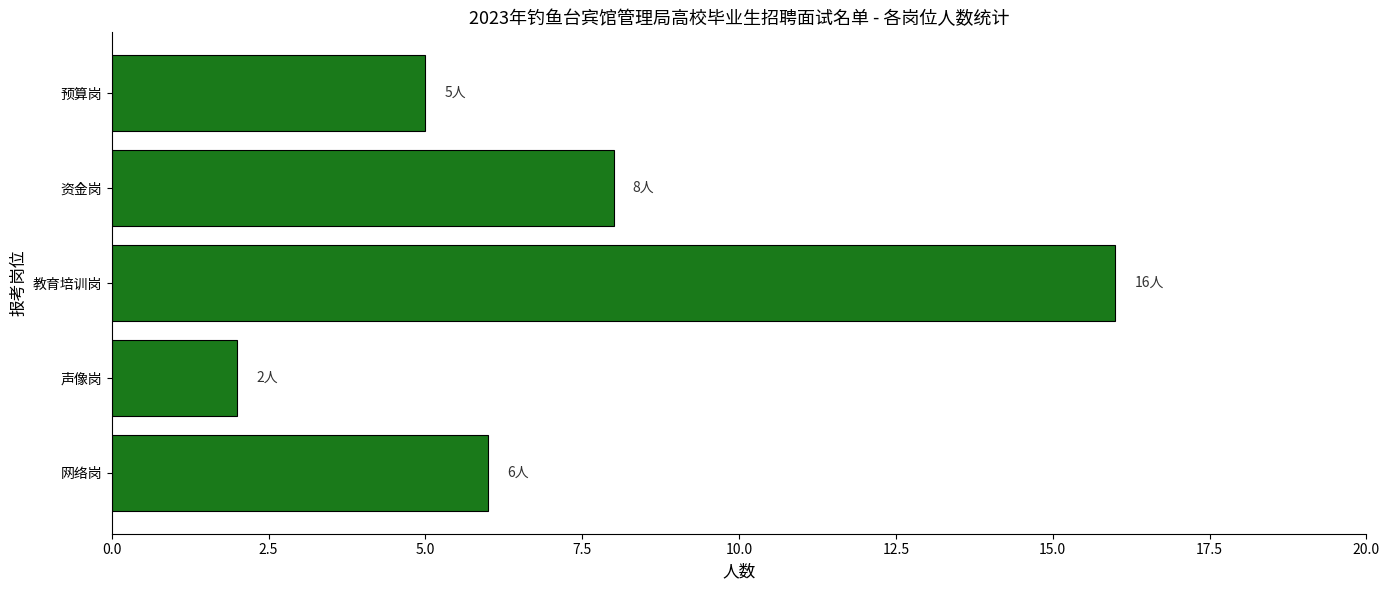

Approximately how many times larger is the value at 网络岗 compared to 预算岗?

1.2